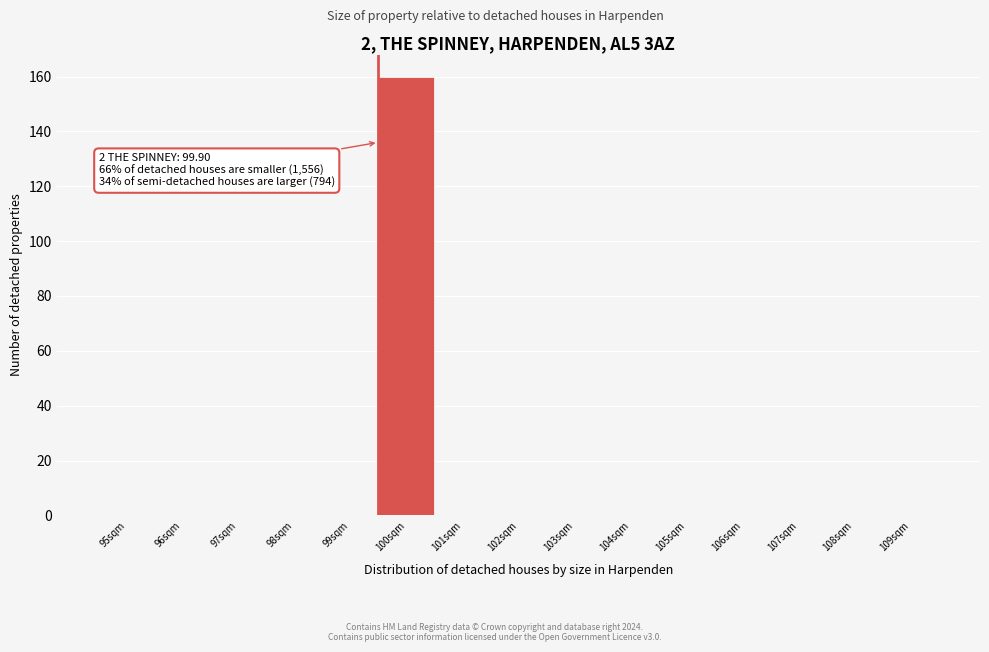

Reading left to right, transcribe all the data shown in this chart.

95sqm=0	96sqm=0	97sqm=0	98sqm=0	99sqm=0	100sqm=160	101sqm=0	102sqm=0	103sqm=0	104sqm=0	105sqm=0	106sqm=0	107sqm=0	108sqm=0	109sqm=0